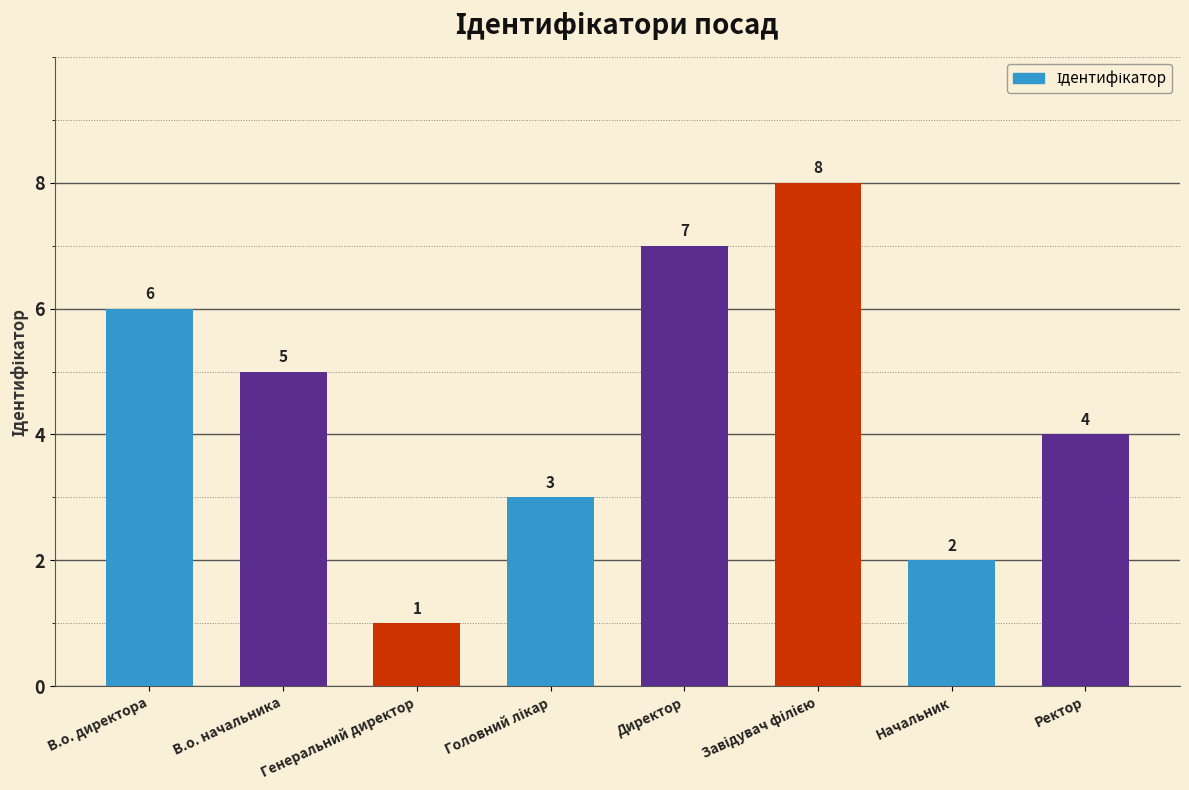

How many values are between 3 and 7?

5